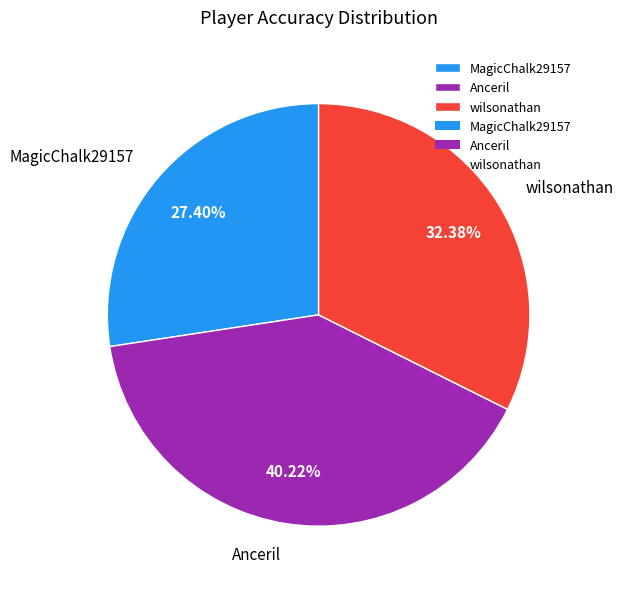

To the nearest percent, what portion does wilsonathan represent?

32%